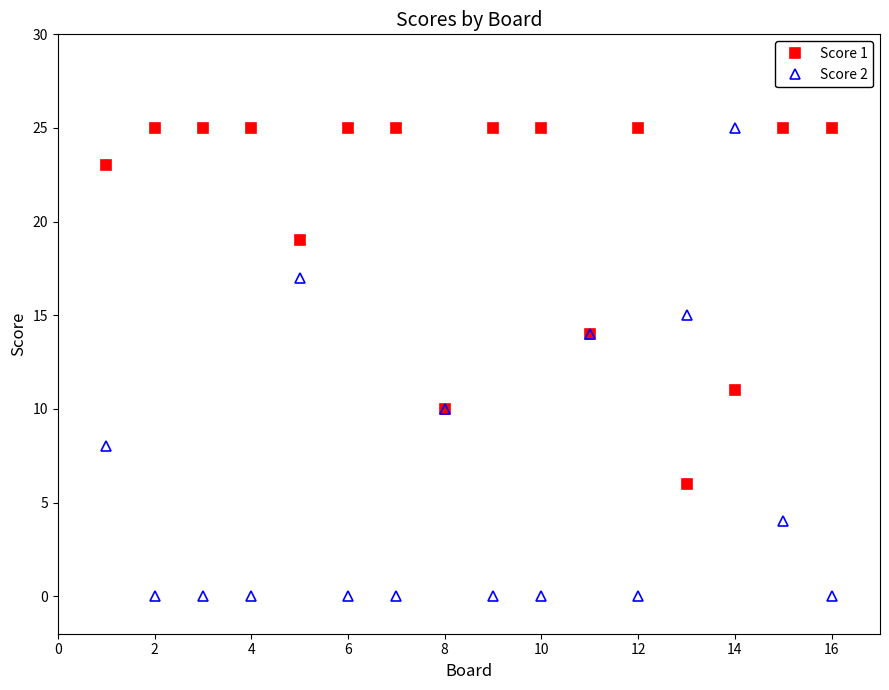

Rank the series by their average value, from lowest to highest.

Score 2, Score 1